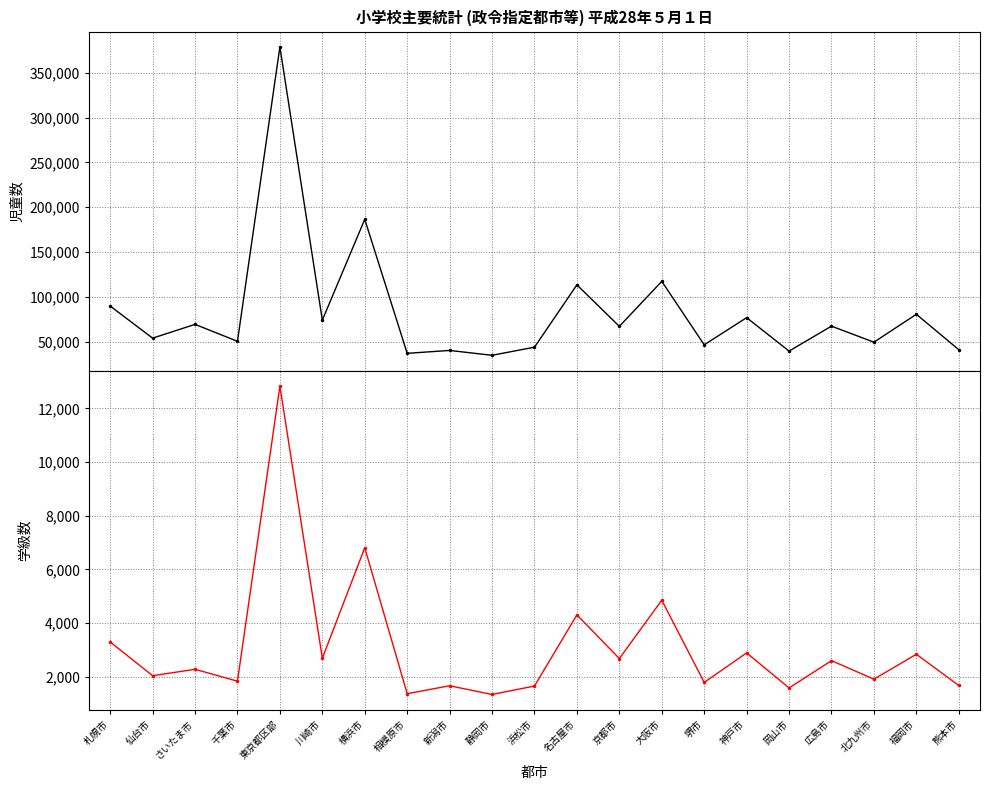

In 学級数(総数), how many points are higher than both neighbors (excluding endpoints)?

9